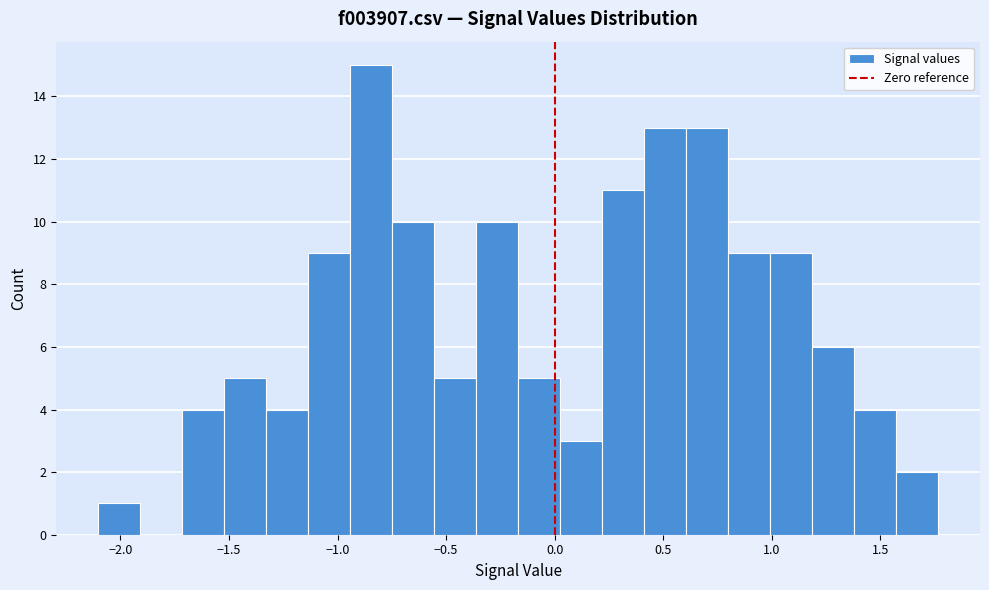

Around what value on the x-axis is the tallest bar? Give the approximate position of its centre, as read against the axis.

-0.85